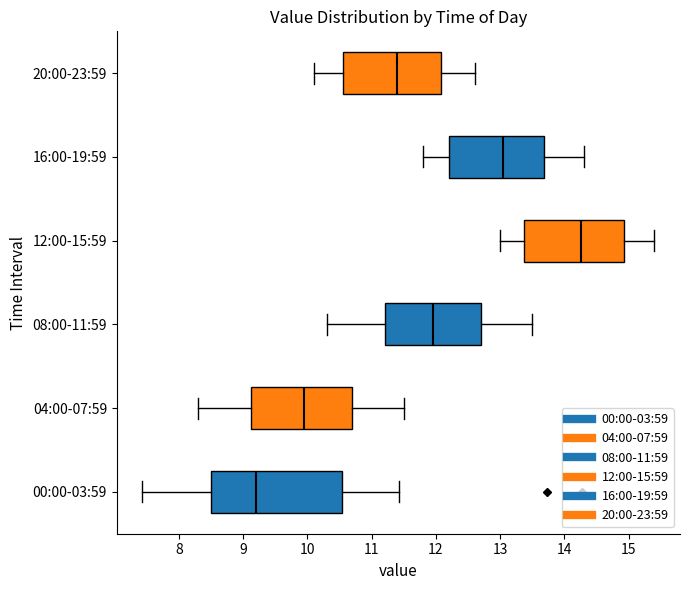

Which box has the furthest to the left median line?

00:00-03:59